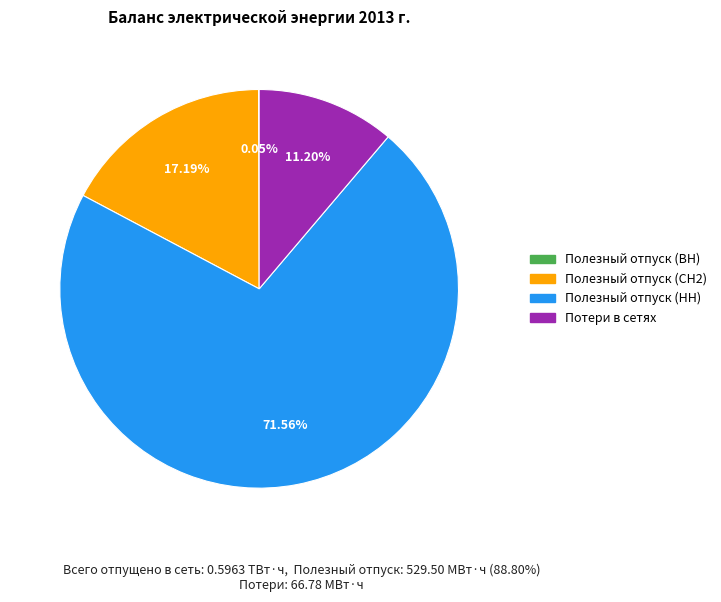

Which has a higher value, Полезный отпуск (НН) or Потери в сетях?

Полезный отпуск (НН)